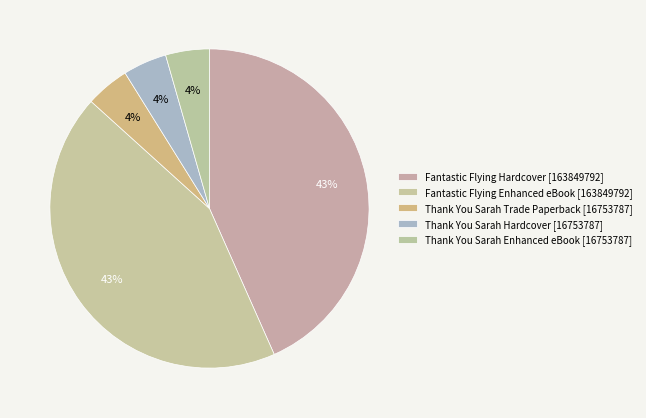

How many segments does this pie chart have?

5